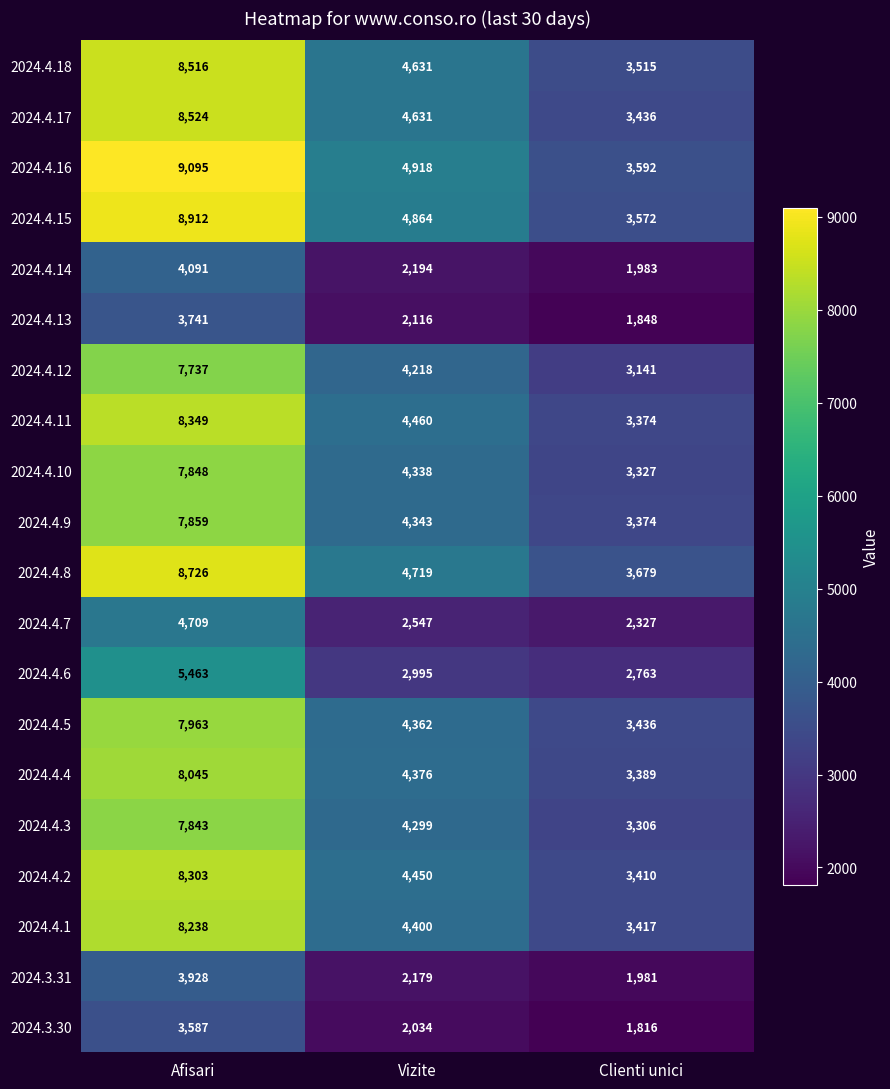

Which series has the widest spread of values?

2024.4.16